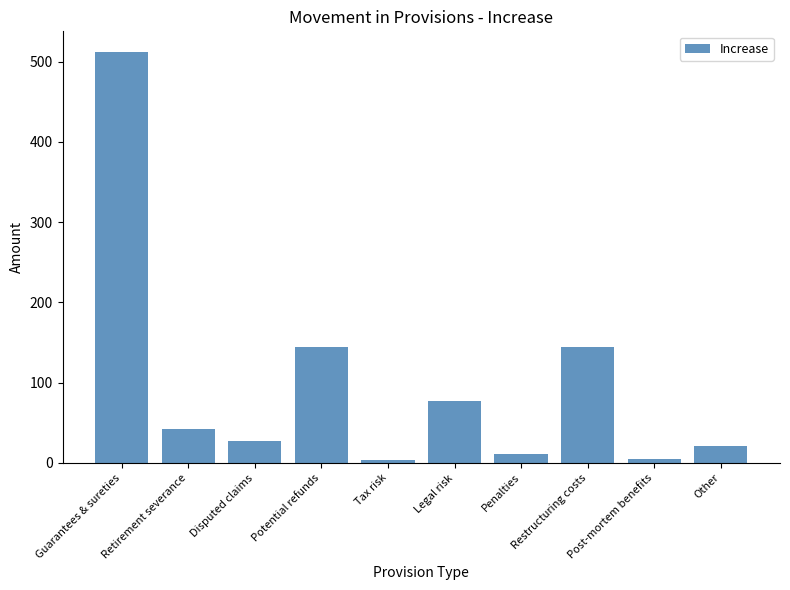

What is the greatest value displayed?

512